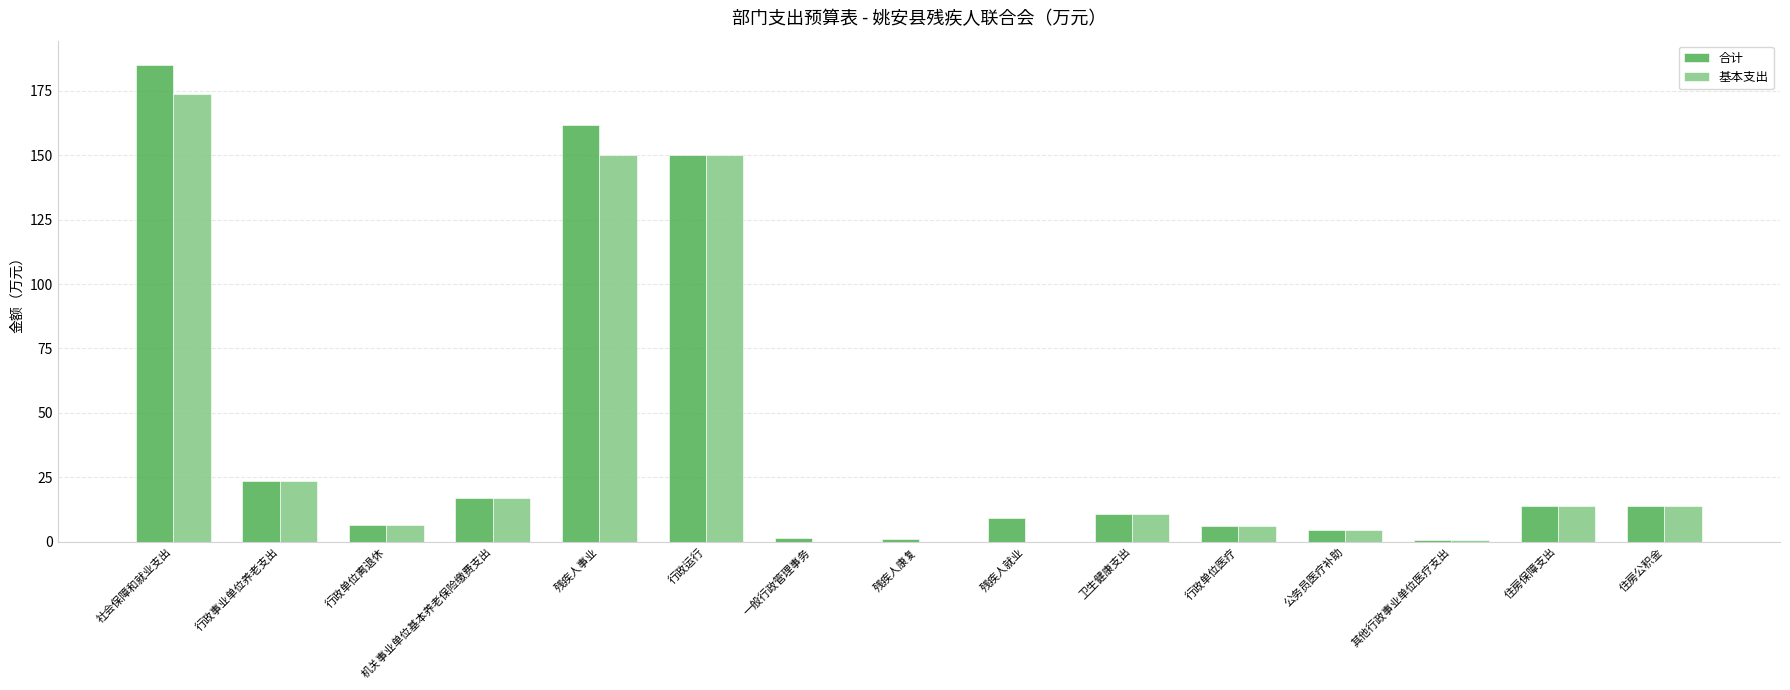

Between 残疾人康复 and 住房保障支出, which series saw the biggest shift?

基本支出